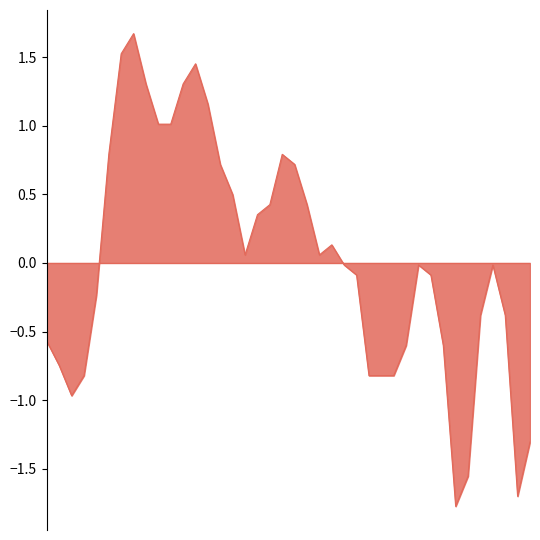

What is the greatest value displayed?

1.7